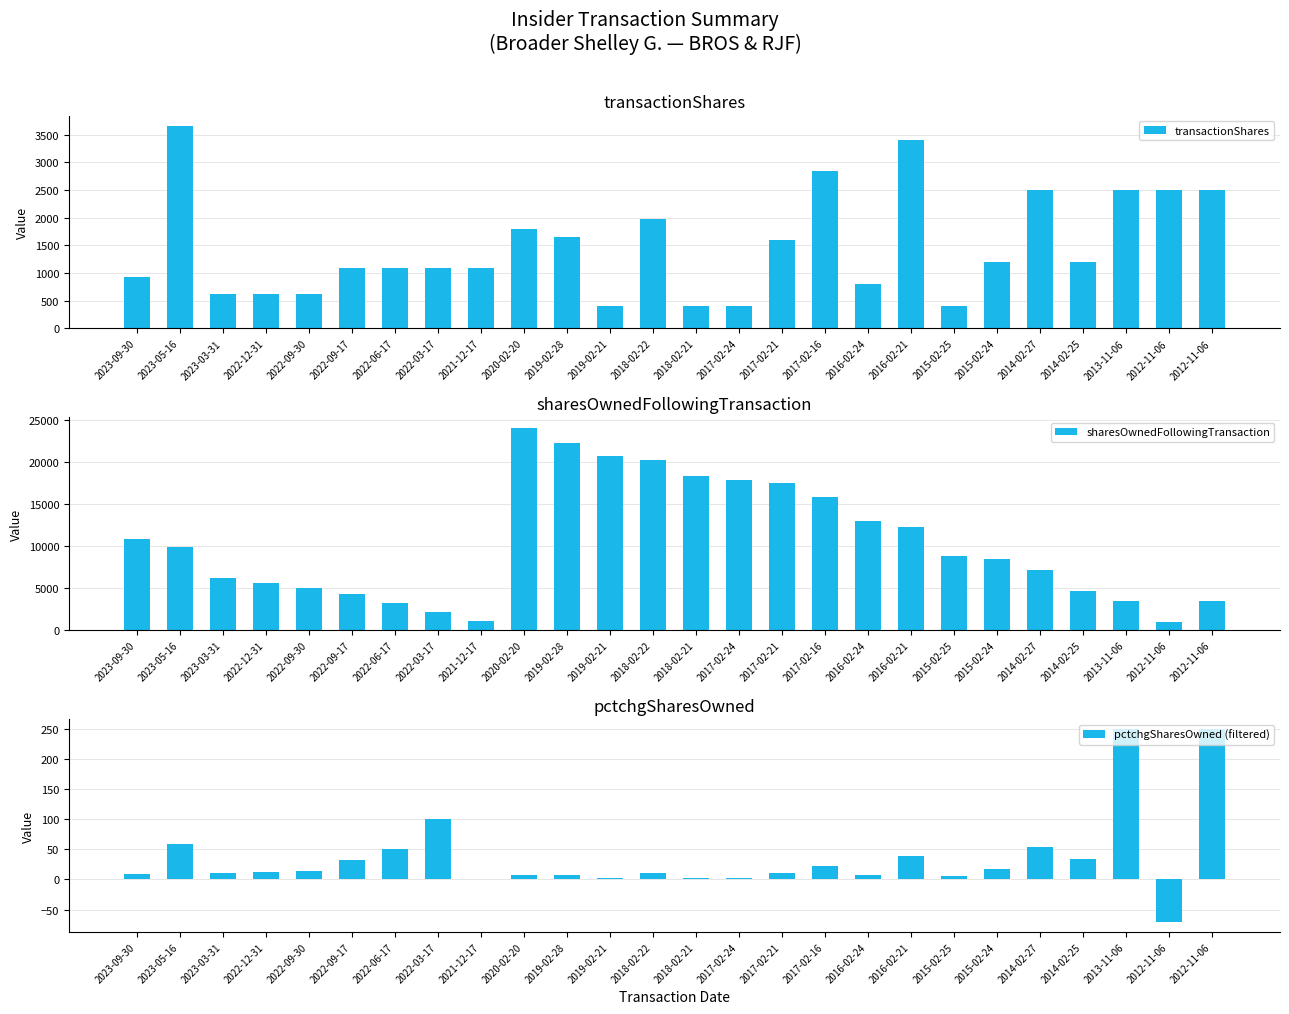

Is it true that transactionShares equals 701 at 2015-02-25?

False